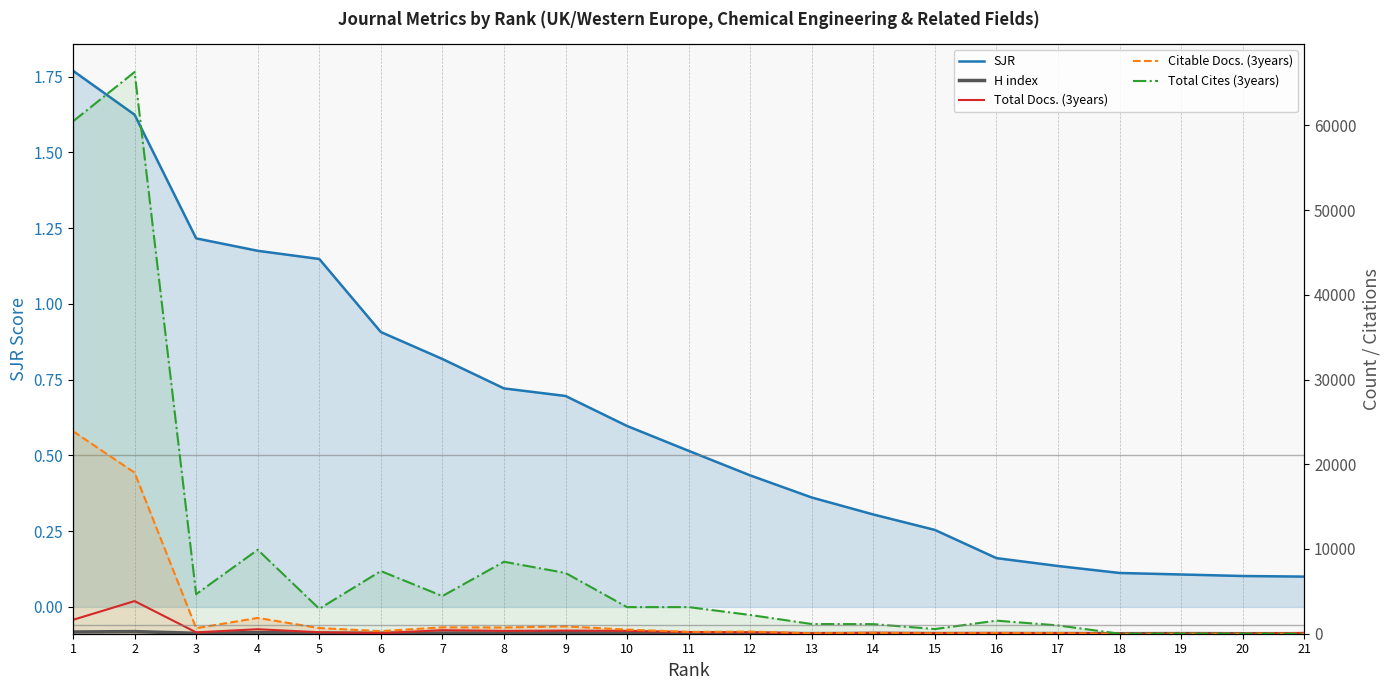

Which category has the lowest value across all series?

18